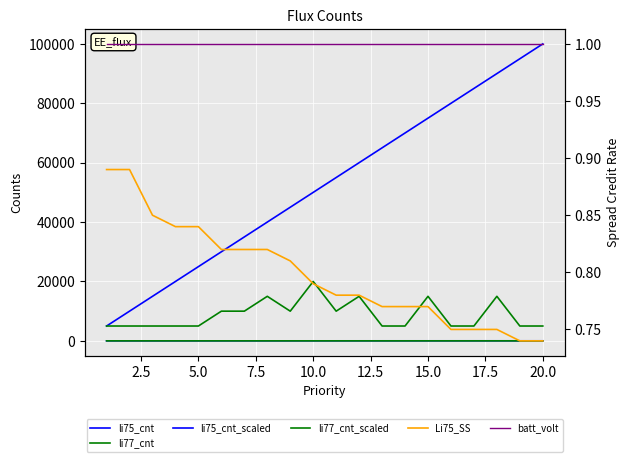

How many lines are shown in the chart?

6